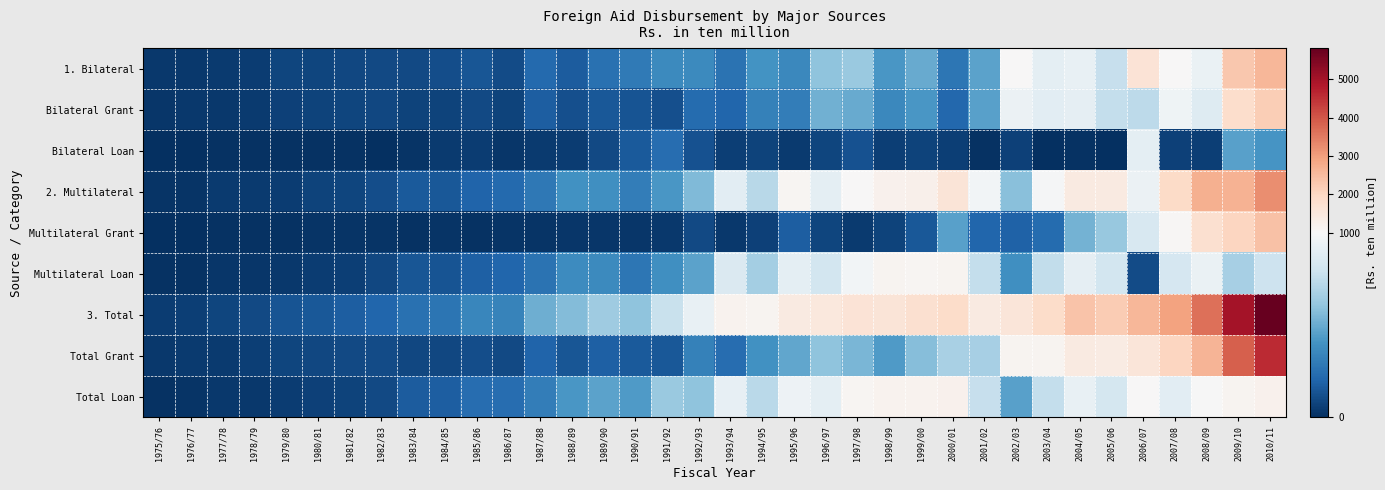

At which category is the sum across all series the highest?

2010/11